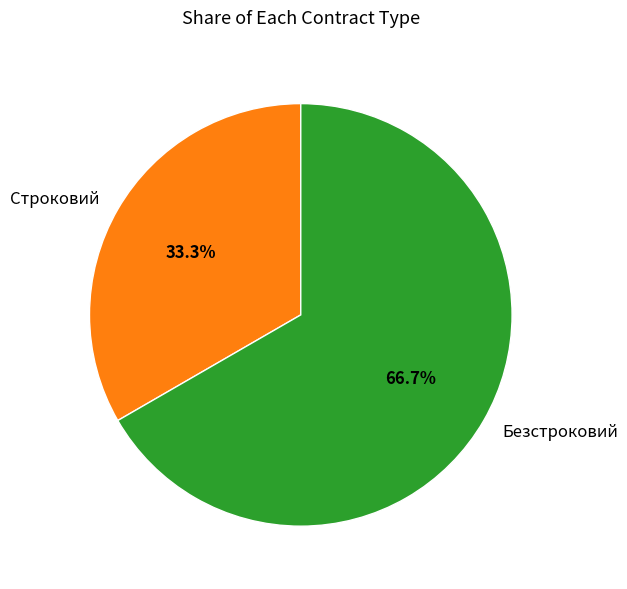

What percentage is the Безстроковий slice, to the nearest percent?

67%